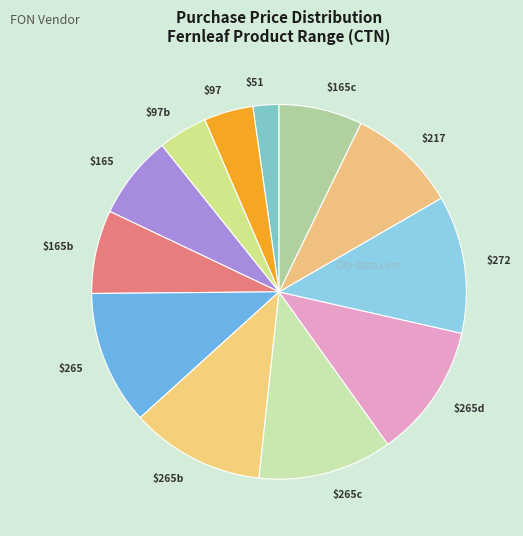

How many segments does this pie chart have?

12